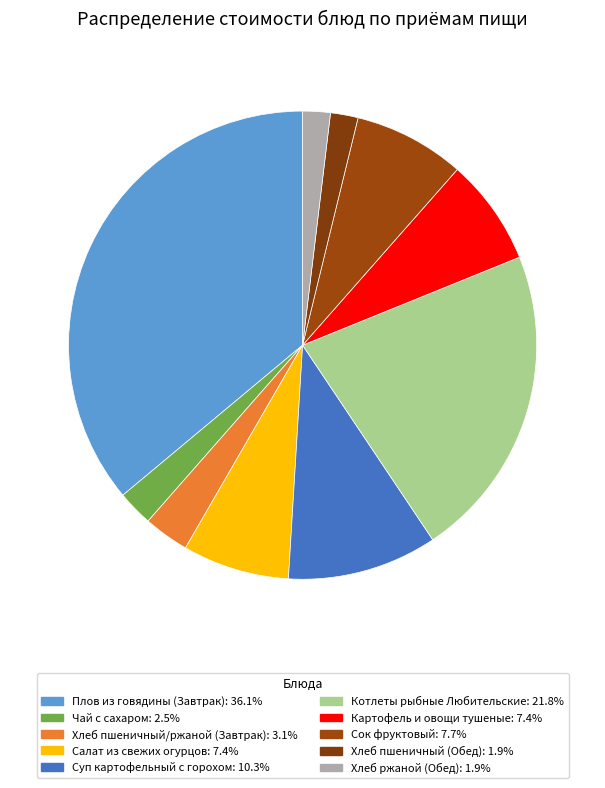

Do Чай с сахаром and Хлеб пшеничный (Обед) together represent more than half of the pie?

No